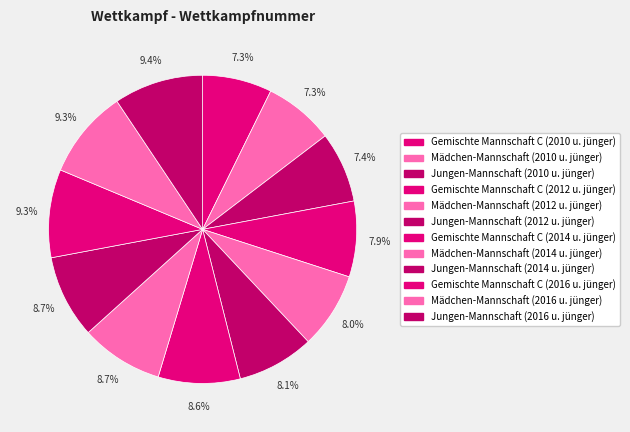

How much of the chart is everything except Gemischte Mannschaft C (2016 u. jünger)?

90.7%